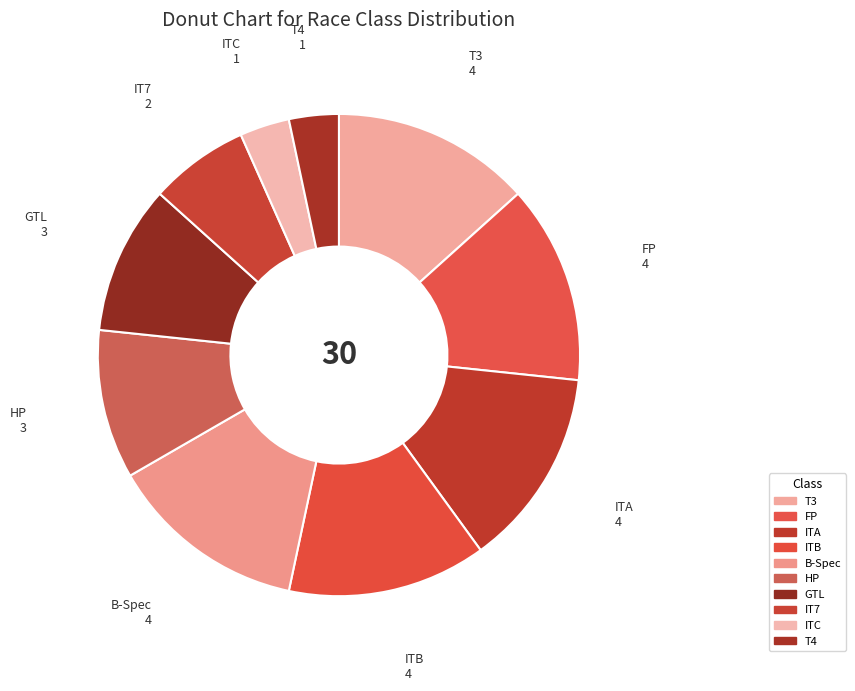

Which slice is the smallest?

ITC